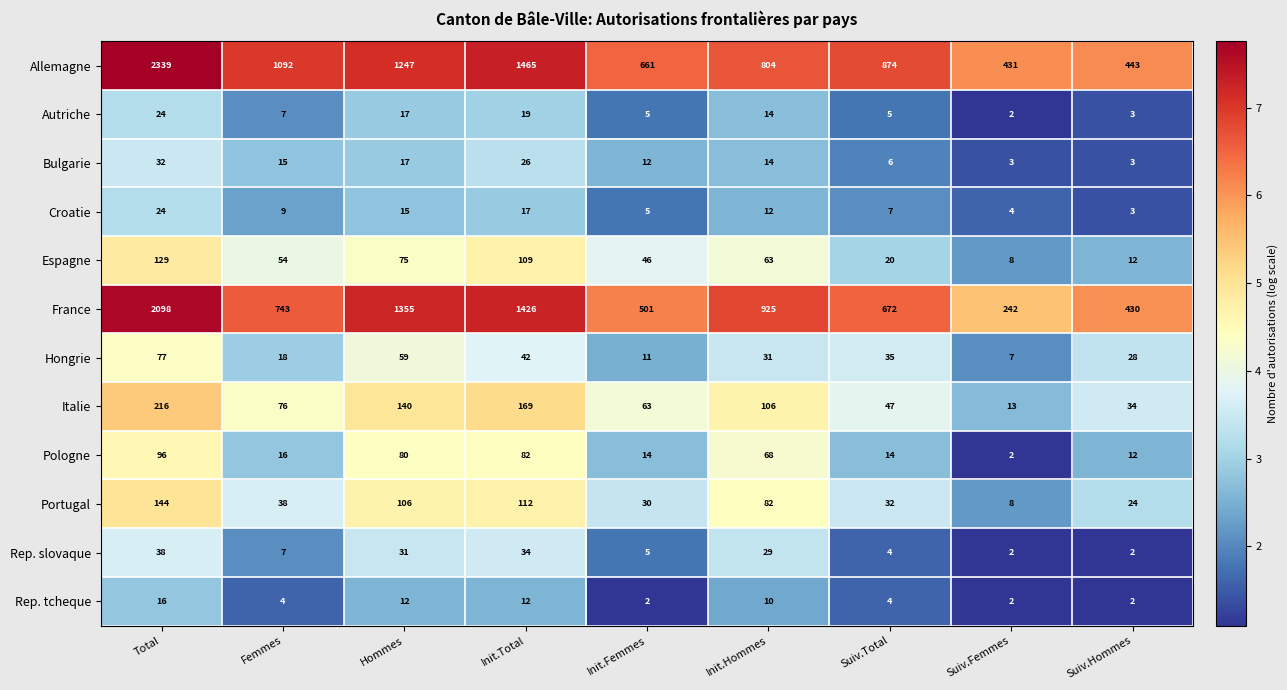

Which series has the widest spread of values?

Allemagne